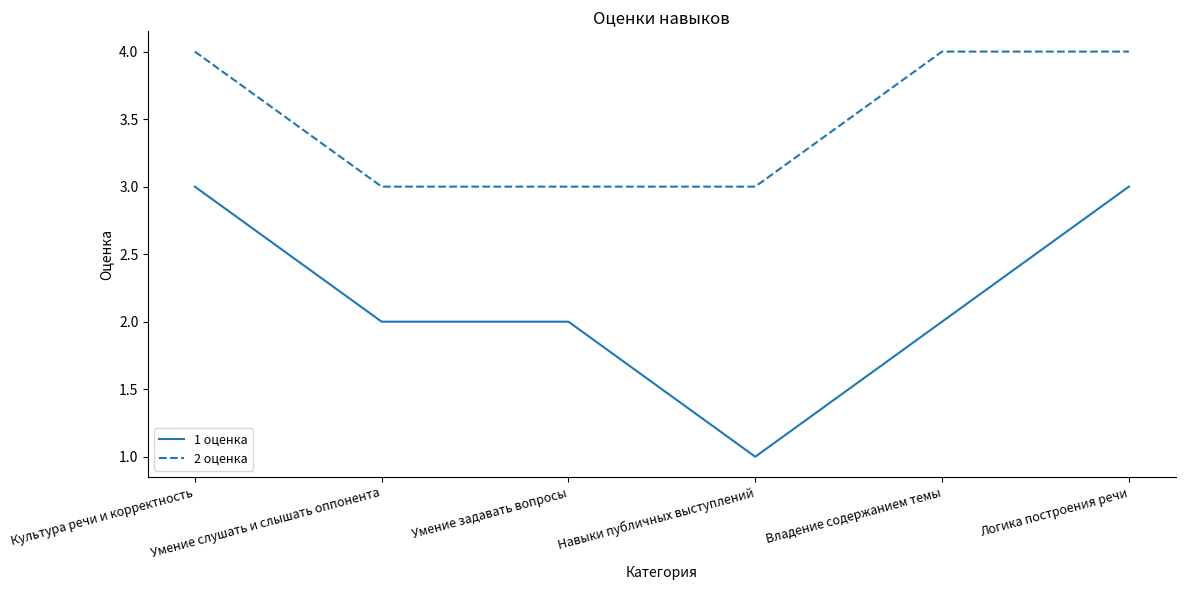

What is the average value of the 2 оценка series?

4